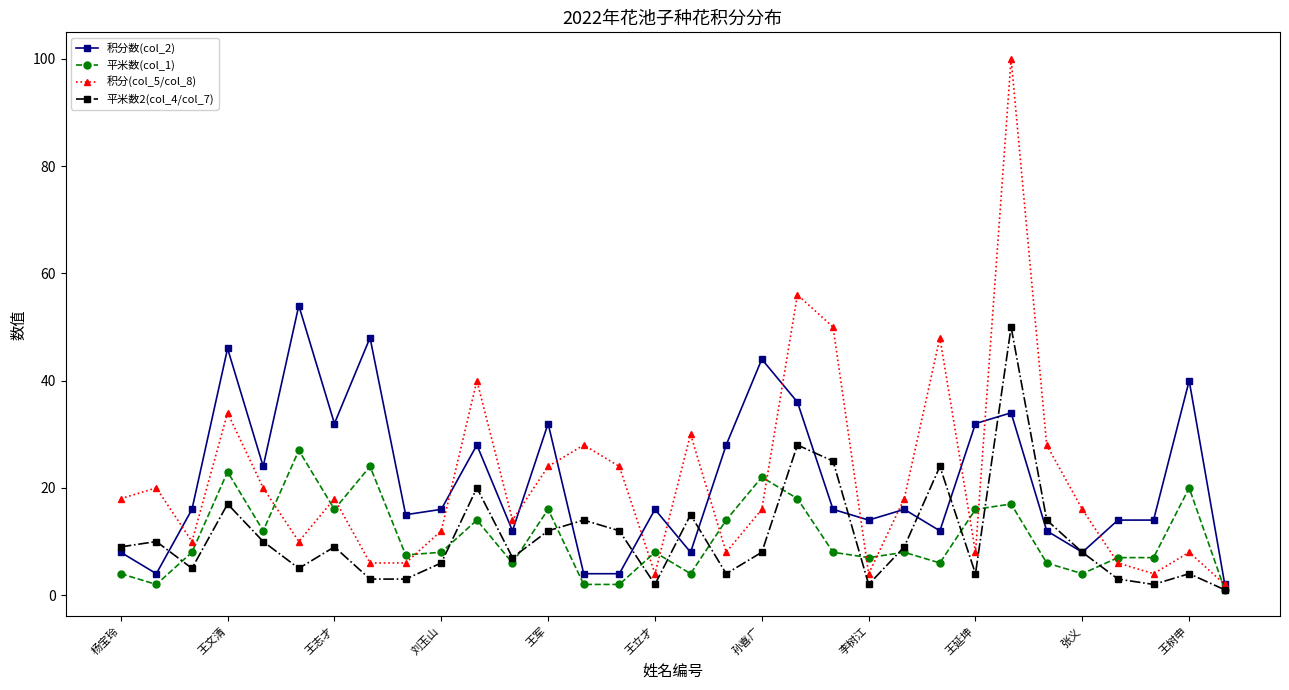

Which series has the widest spread of values?

积分(col_5/col_8)